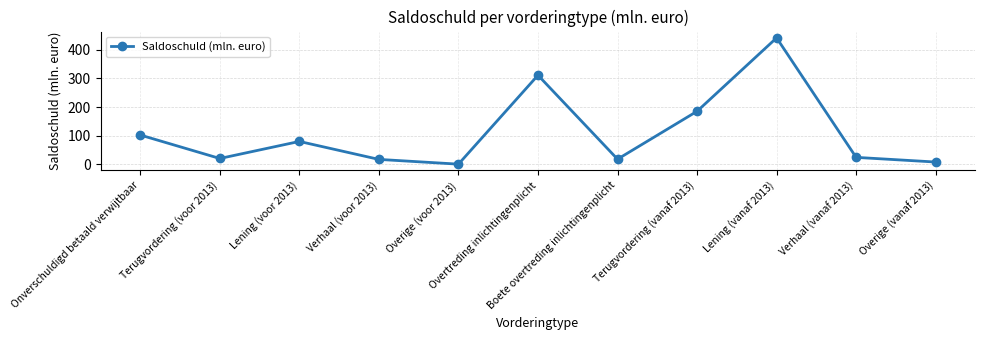

What is the value of the 1st point from the left?

102.3